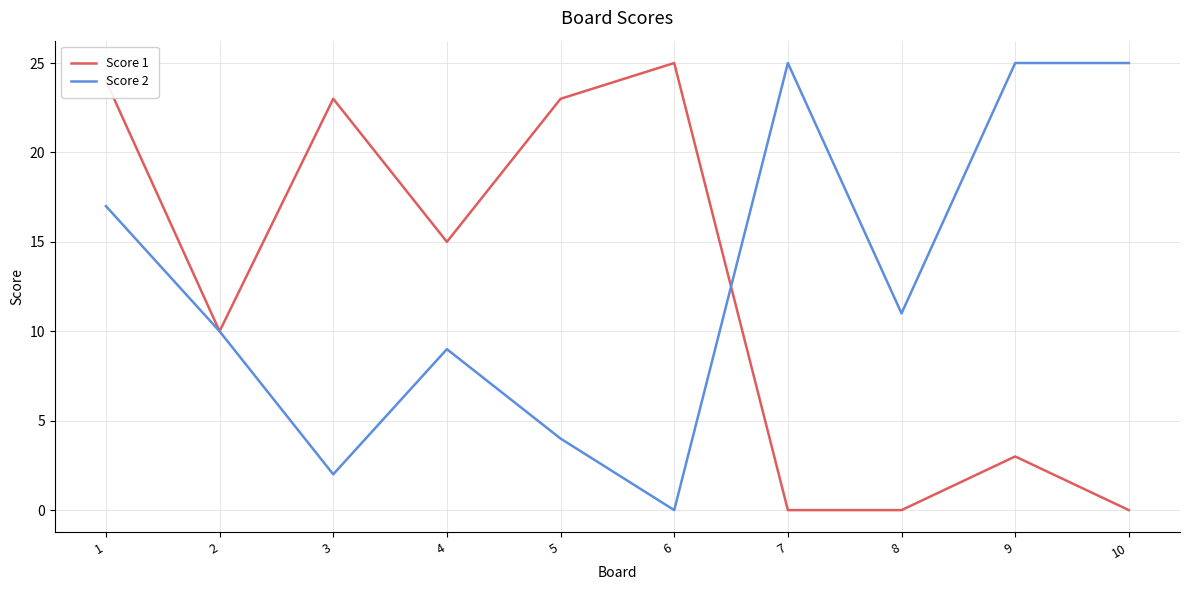

Is the value of Score 1 at 1 greater than the value of Score 2 at 5?

Yes